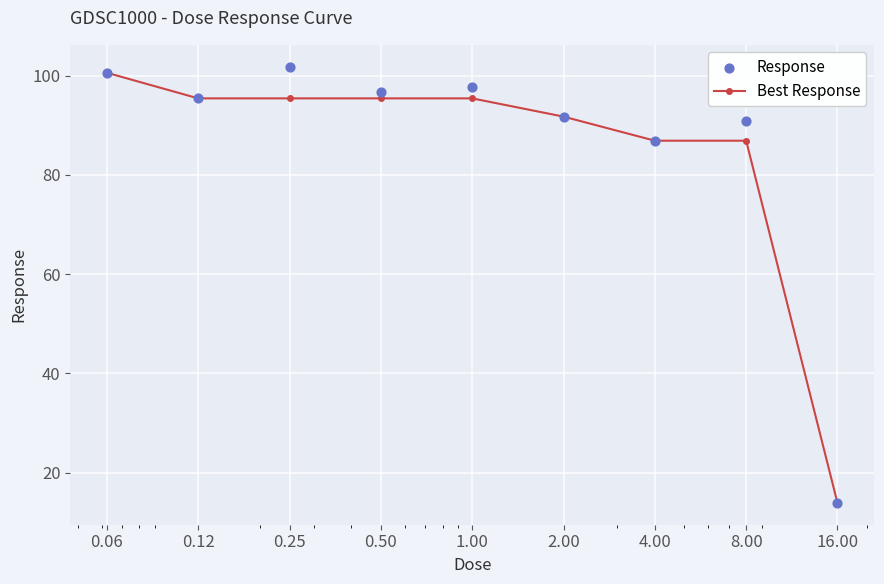

What is the total value across all series at 2.00?

183.5